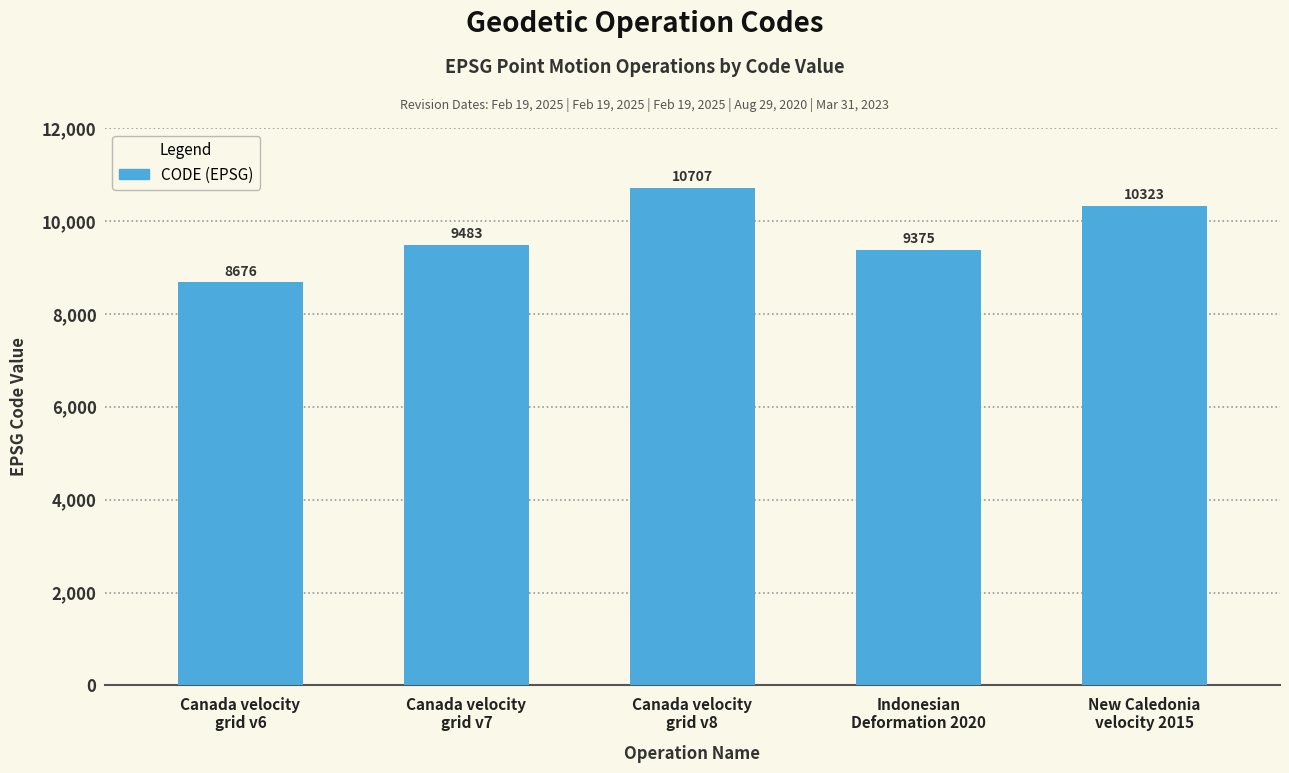

At which category does the chart reach its peak across all series?

Canada velocity
grid v8